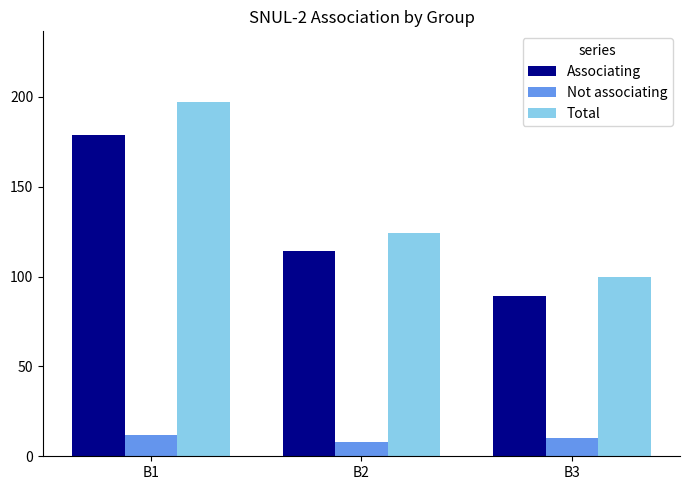

The value of Not associating at B3 is 18. True or false?

False